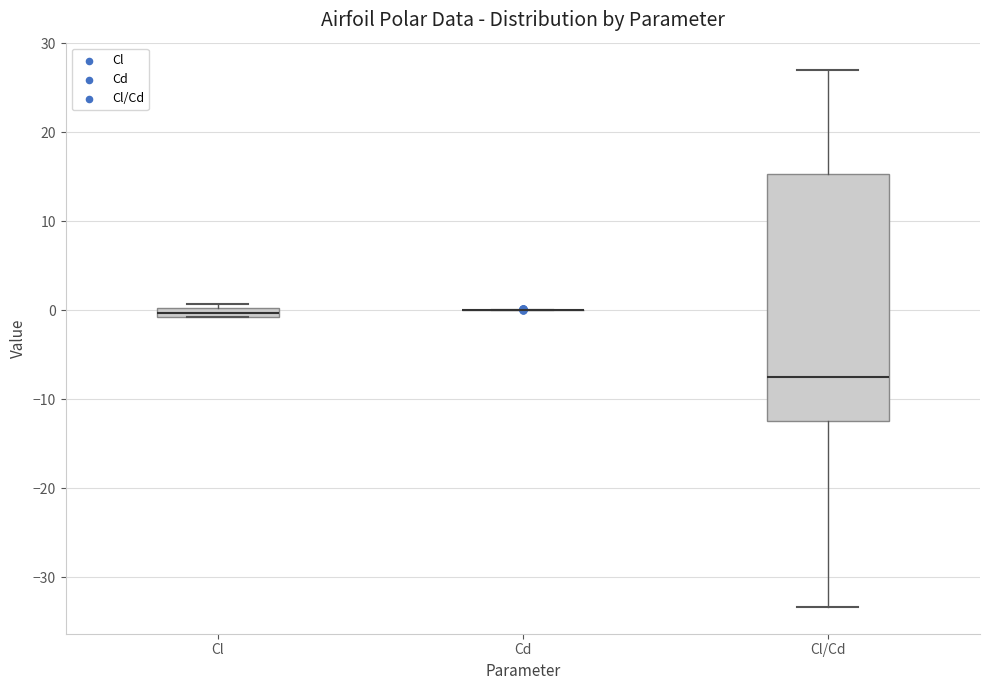

Comparing the boxes themselves (not the whiskers), which one is the tallest?

Cl/Cd